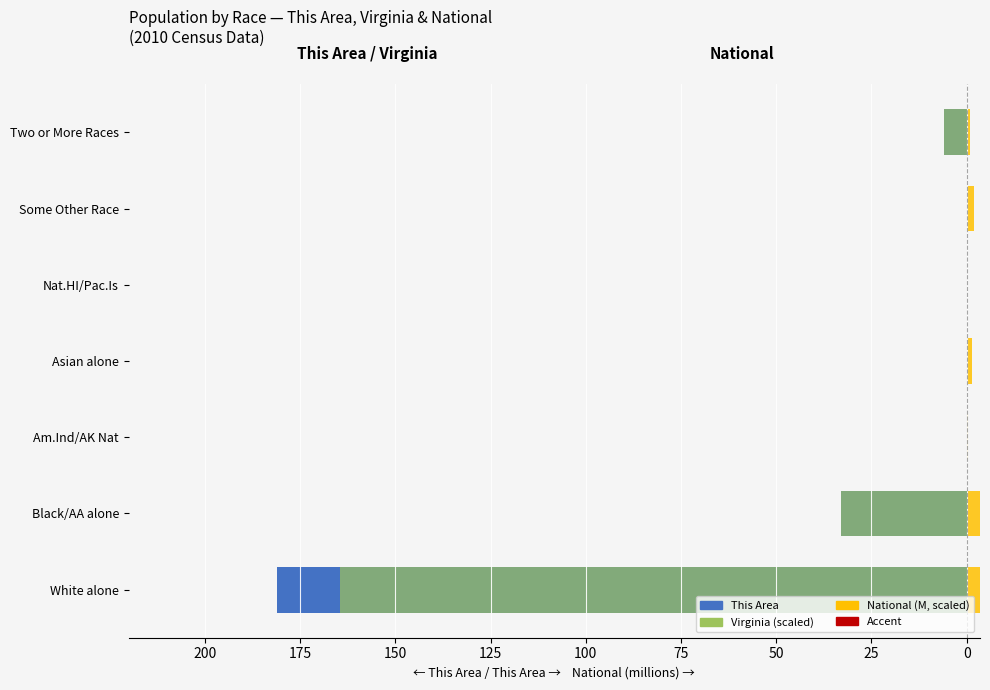

Count the number of data series in this chart.

4